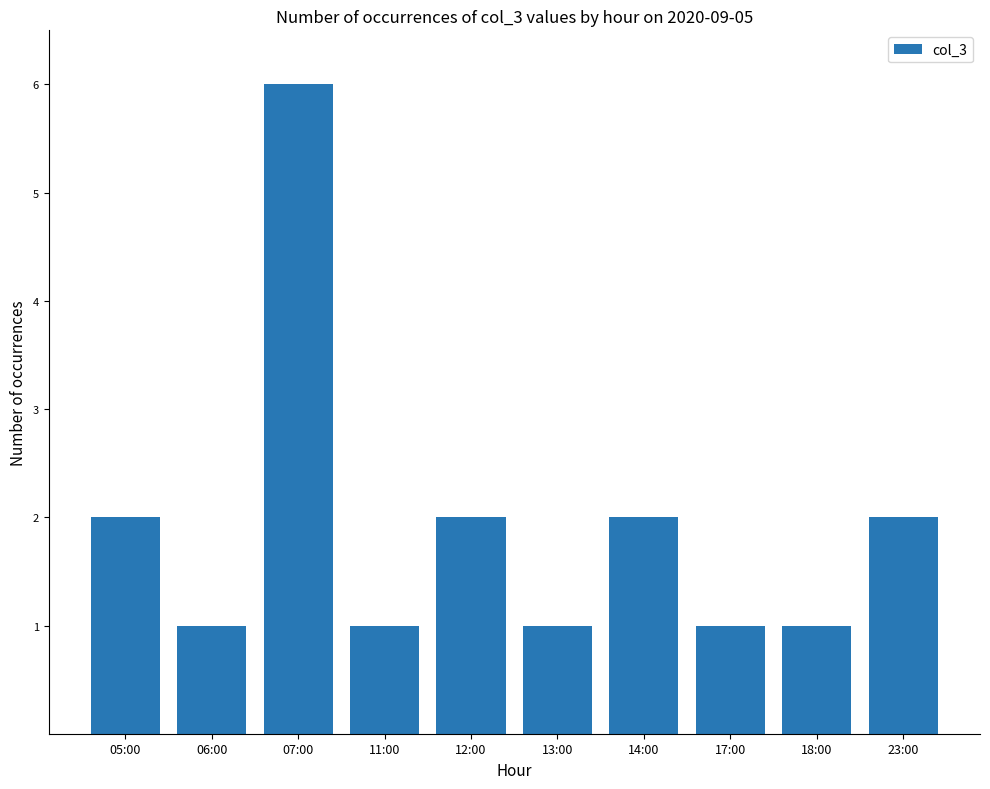

What position from the right is 11:00?

7